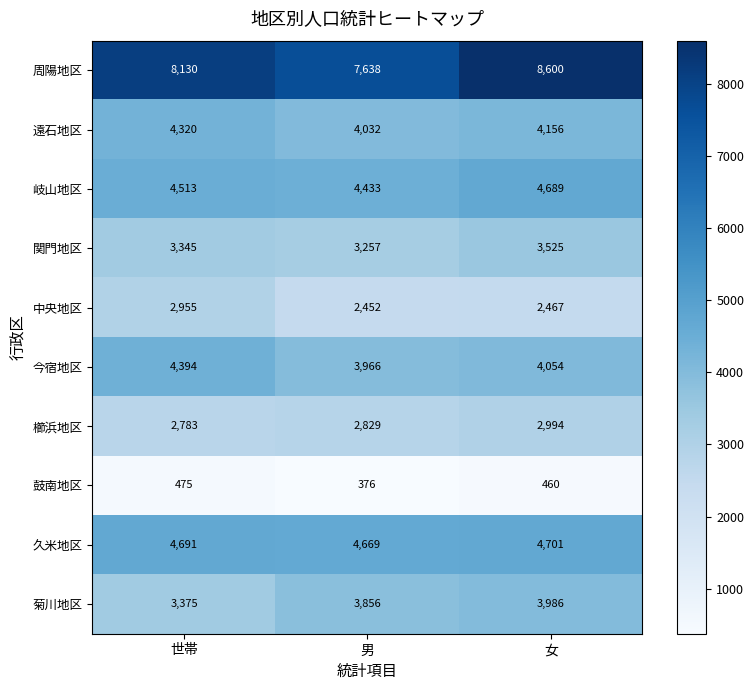

True or false: 久米地区 has a value of 4701 at 女.

True